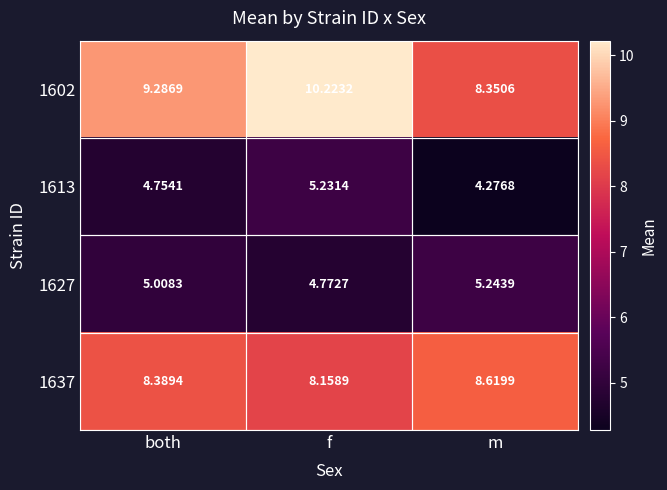

At which category is the sum across all series the highest?

f